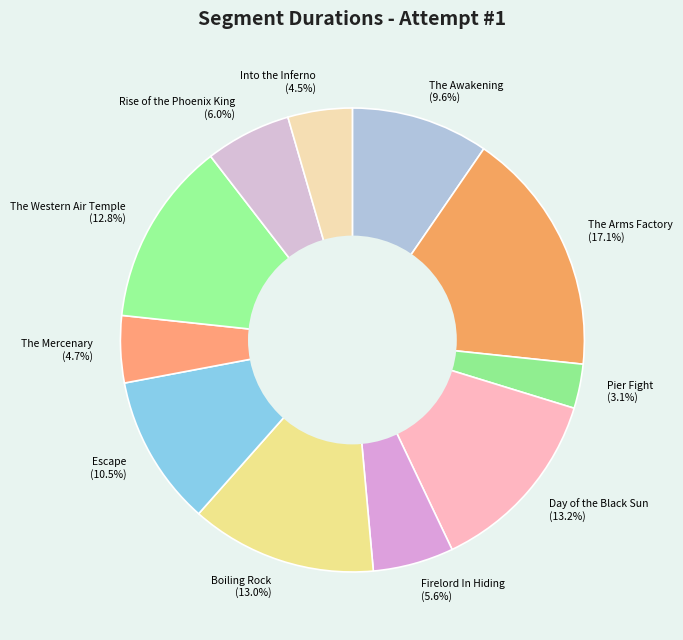

What is the largest slice in the pie chart?

The Arms Factory